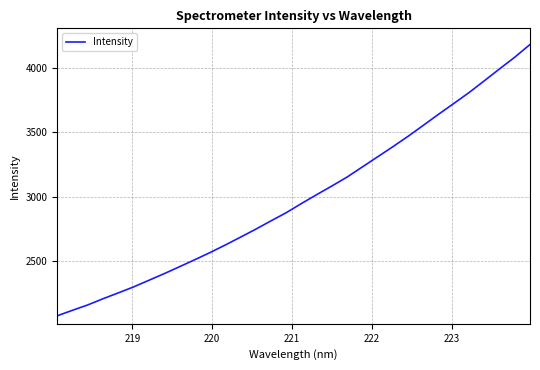

What is the difference between the maximum and minimum values?

2103.6